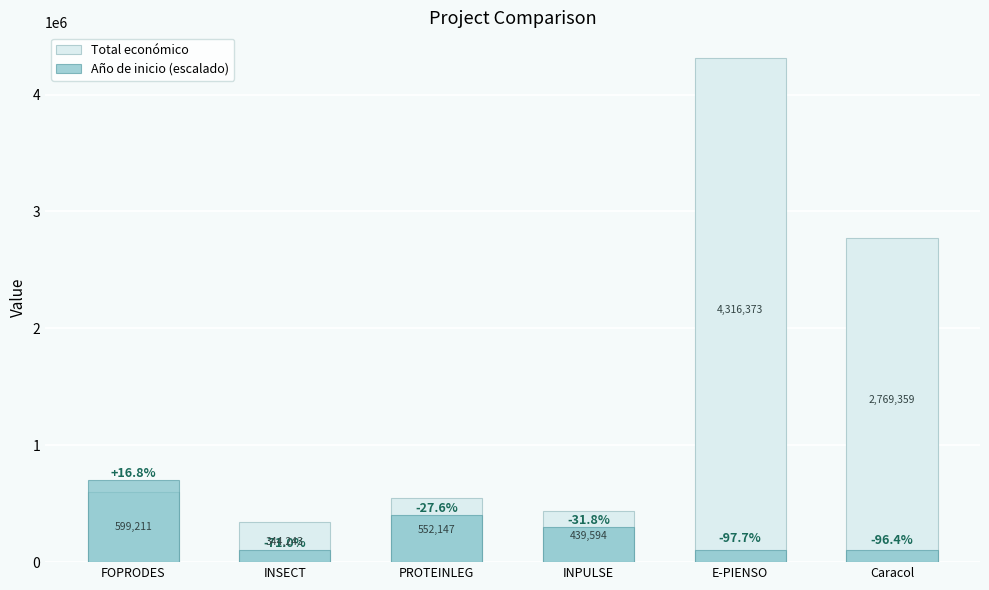

Which series has the widest spread of values?

Total económico